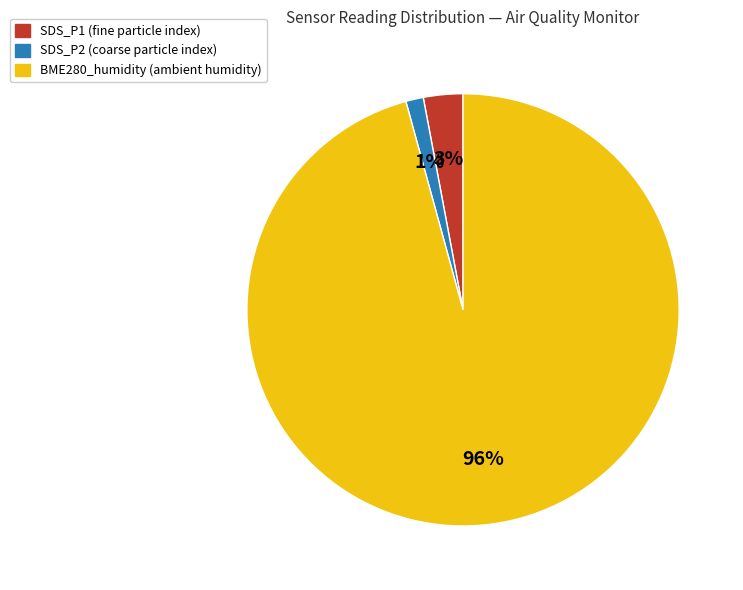

To the nearest percent, what is the average slice percentage?

33%